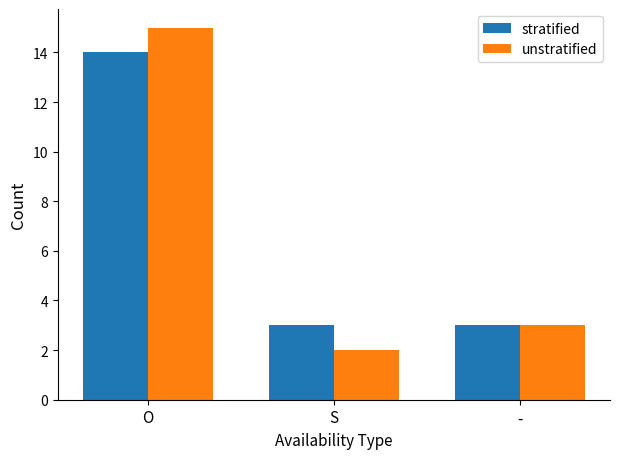

What is the label of the 2nd bar from the right?

S